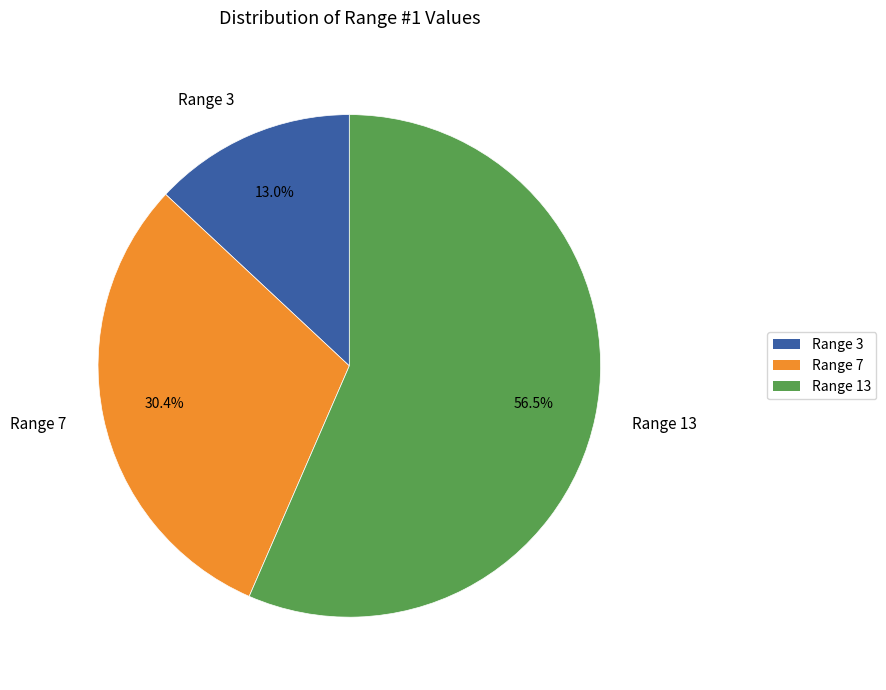

Which has a higher value, Range 13 or Range 3?

Range 13